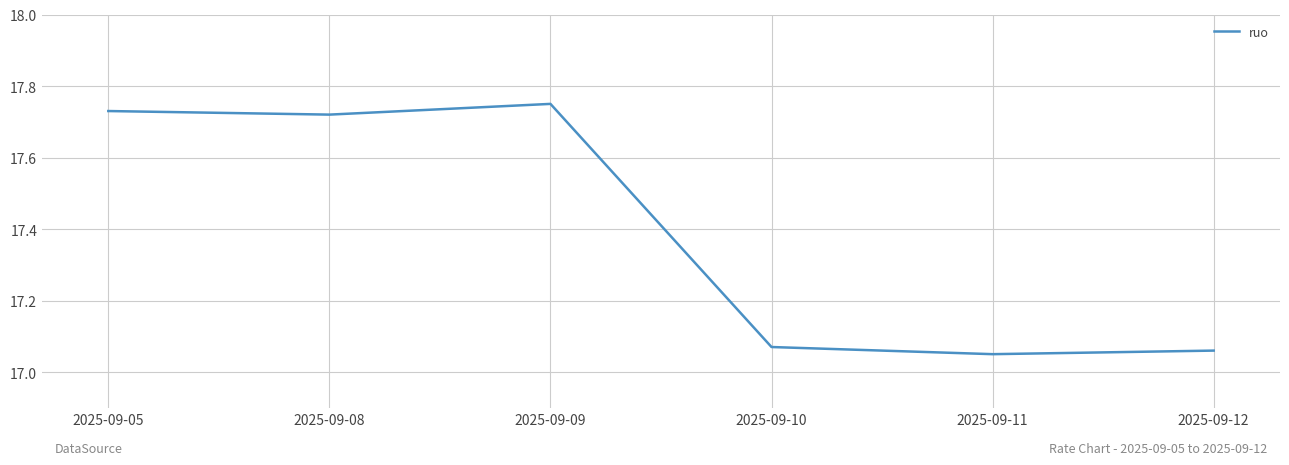

Between 2025-09-09 and 2025-09-12, which is larger?

2025-09-09